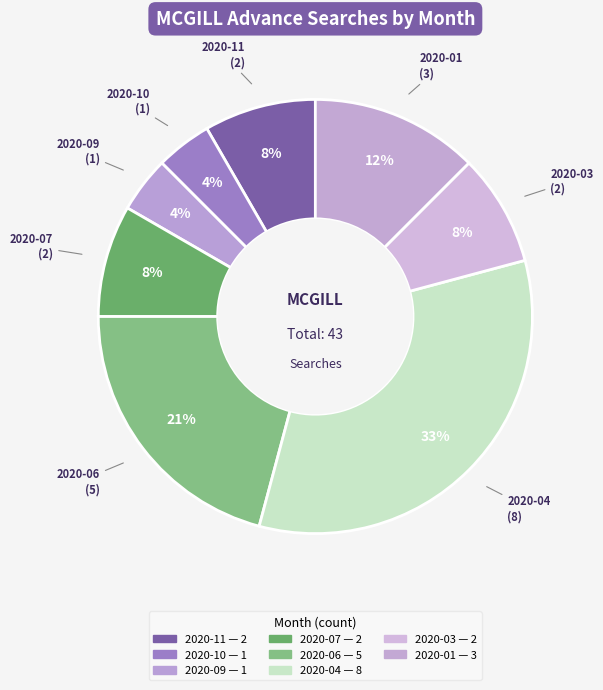

How many segments does this pie chart have?

8